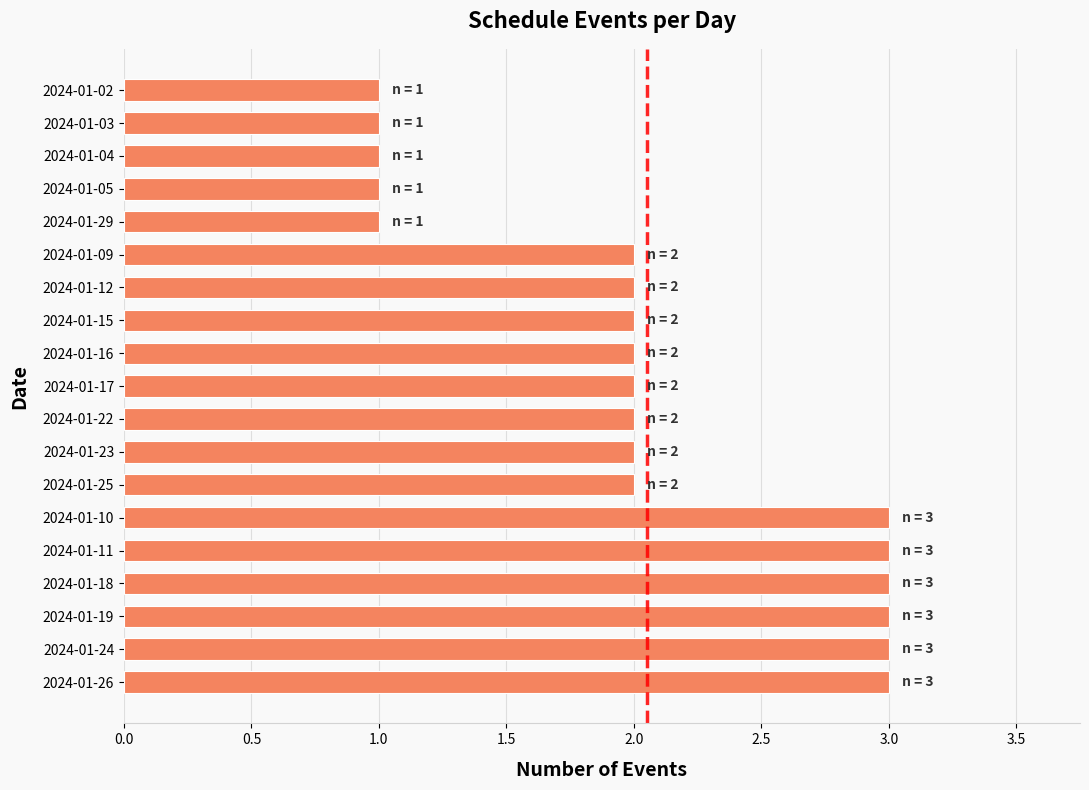

Are the bars grouped side by side (vs. stacked)?

No